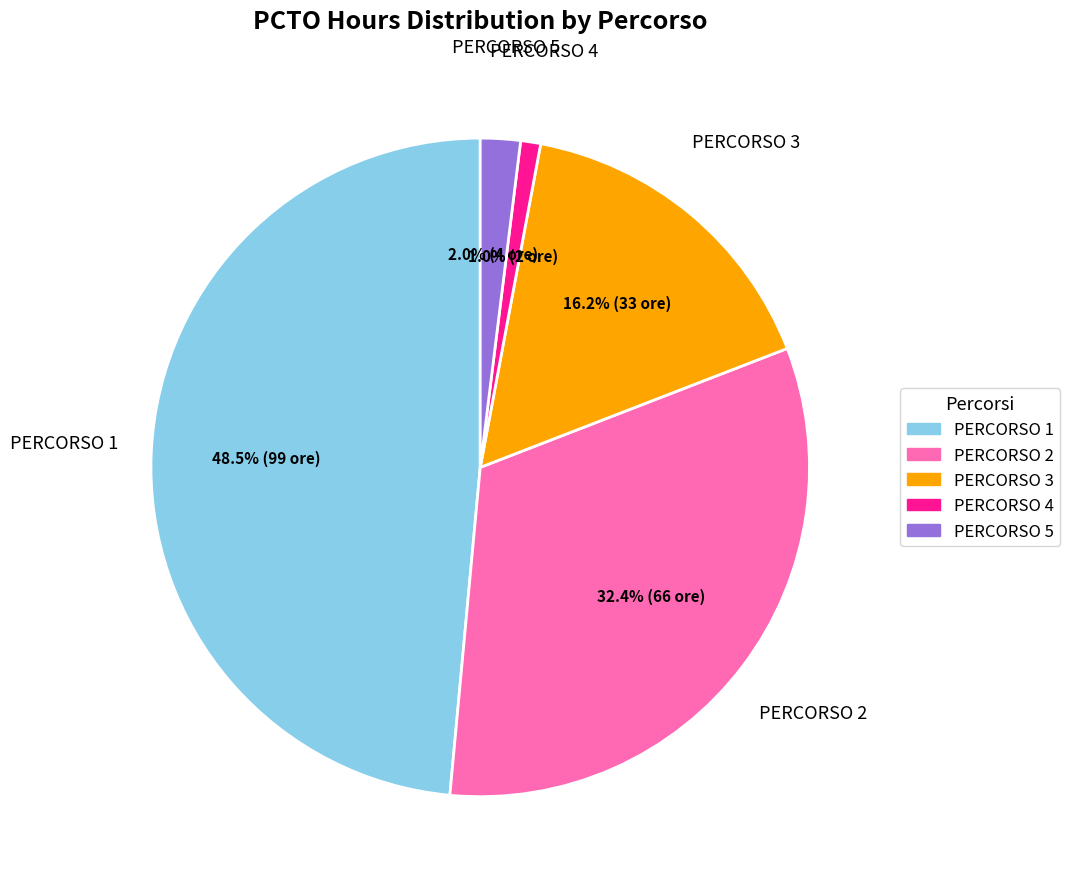

How many segments does this pie chart have?

5